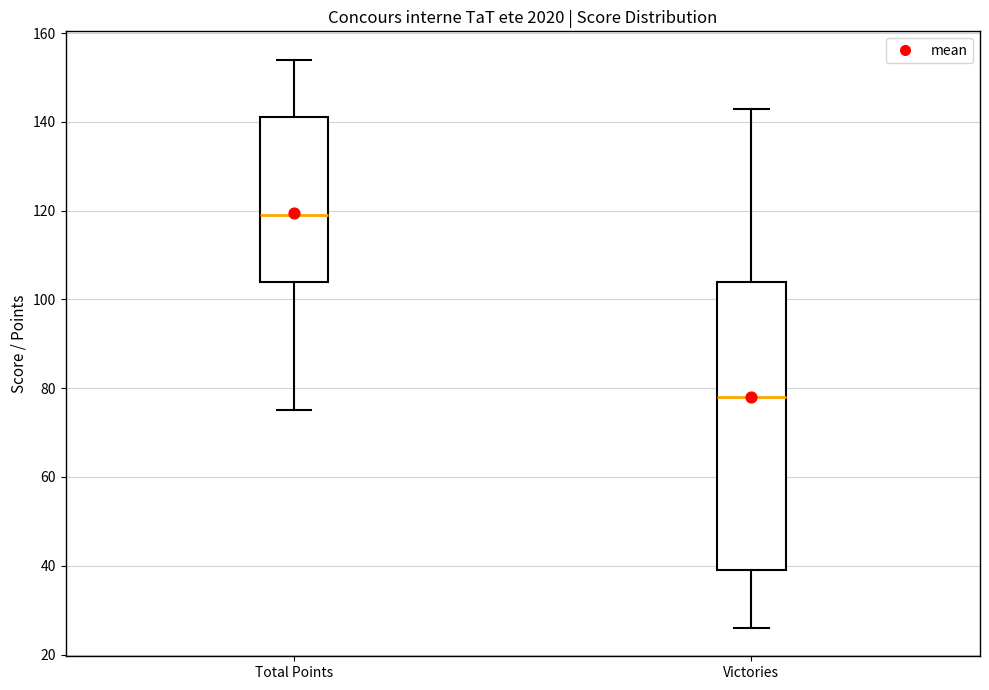

Comparing the boxes themselves (not the whiskers), which one is the tallest?

Victories